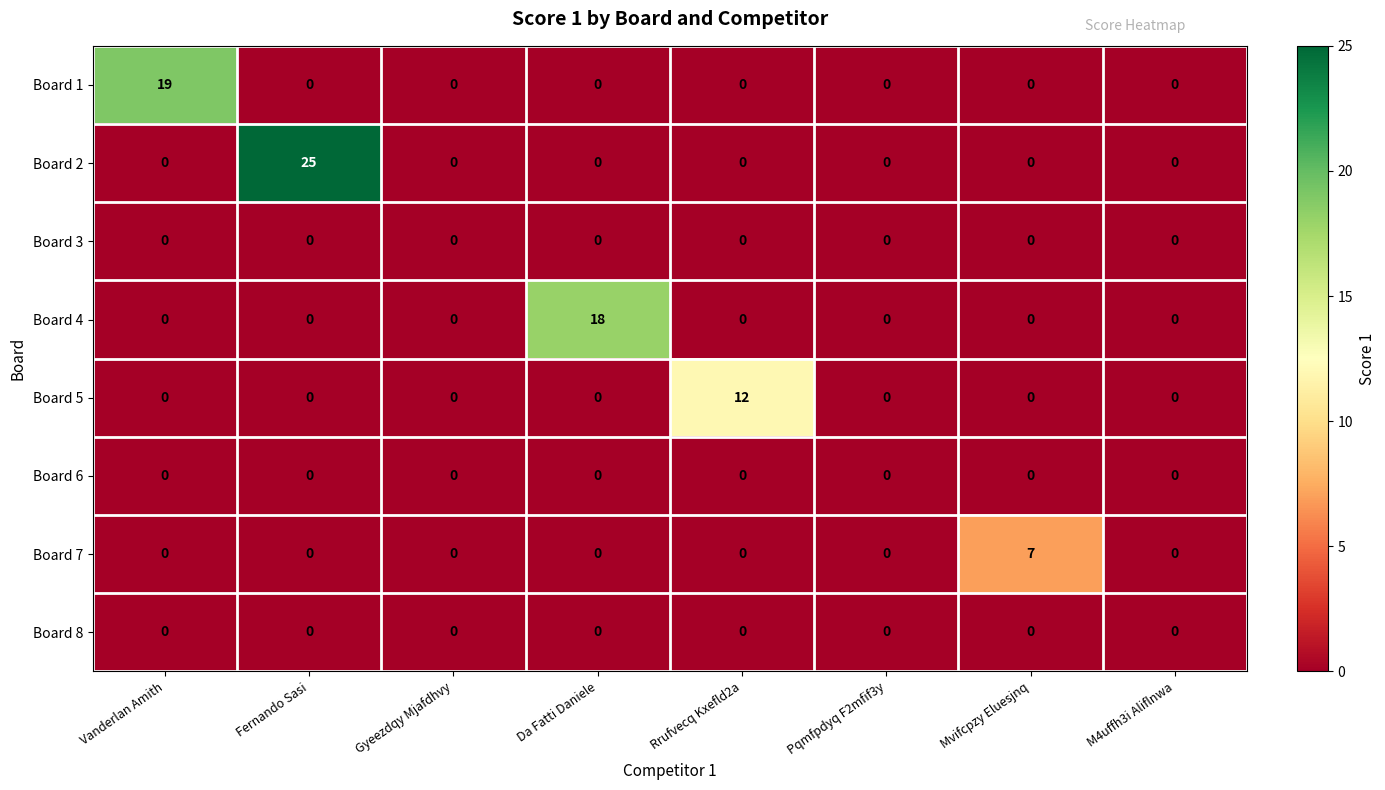

At which label does Board 7 reach its peak?

Mvifcpzy Eluesjnq